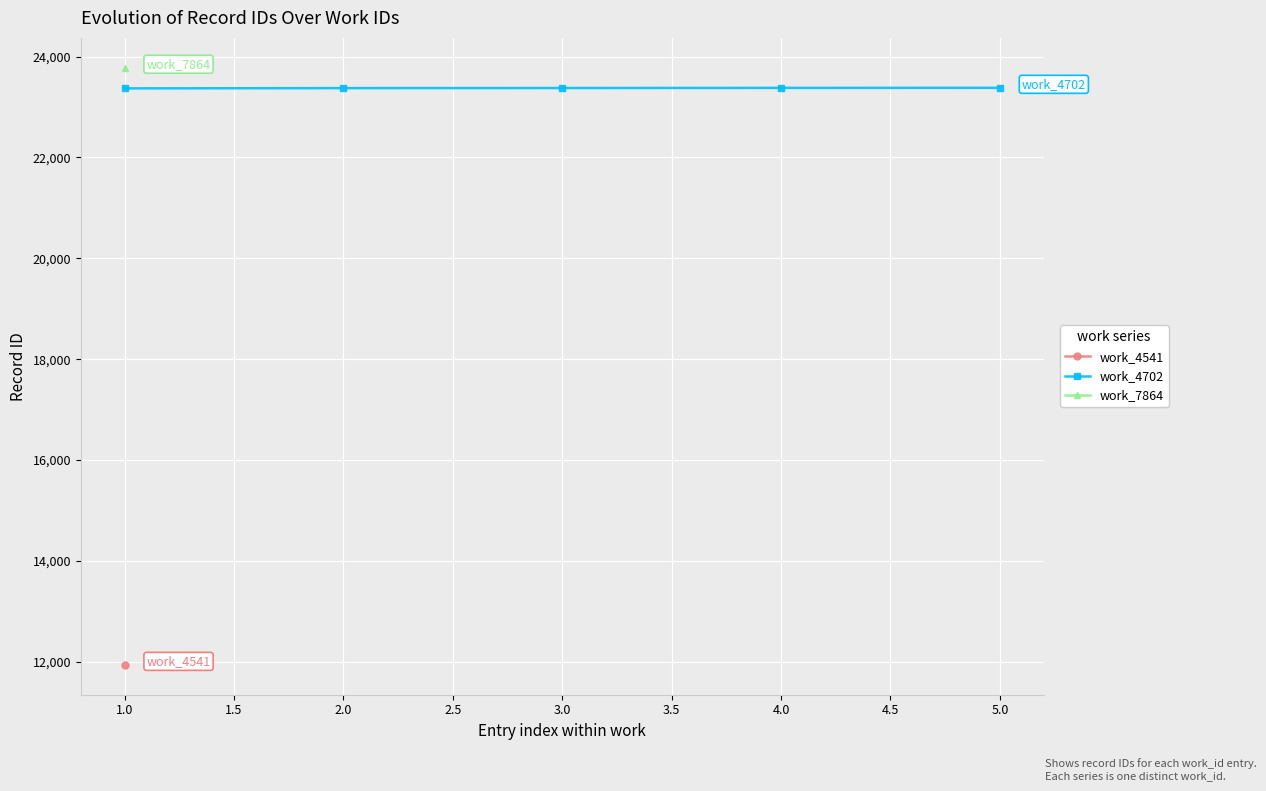

The value of work_4702 at 1.0 is 23370. True or false?

True